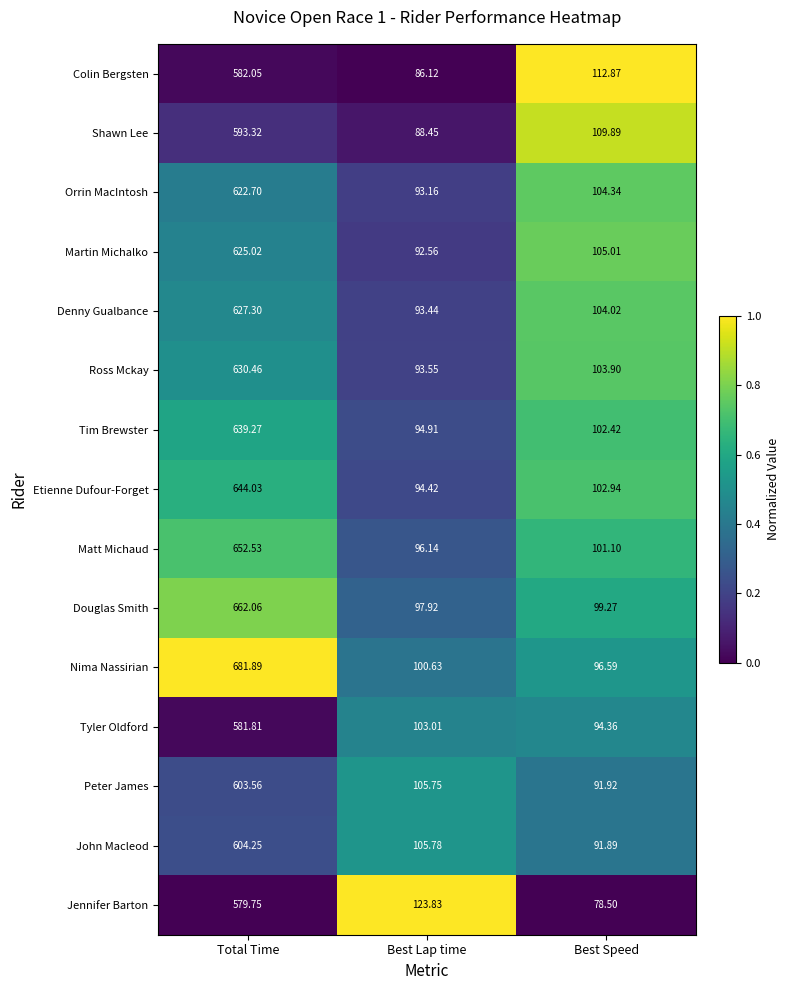

Which category has the highest value in the John Macleod series?

Total Time